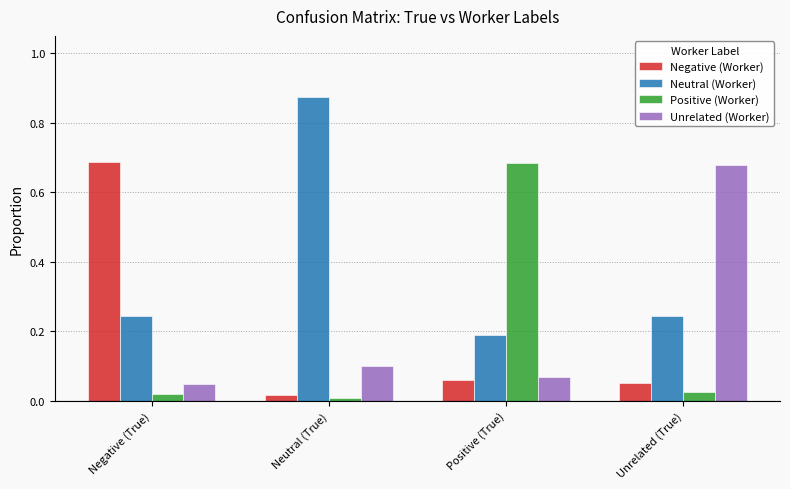

At which label does Negative (Worker) reach its minimum?

Neutral (True)